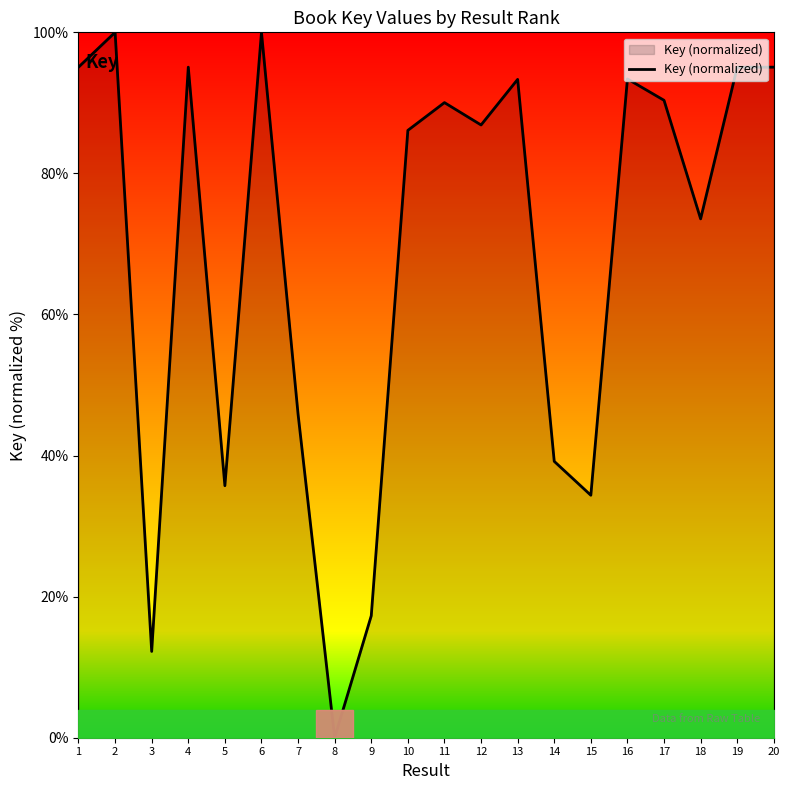

What is the ratio of the value at 6 to the value at 15?

2.9